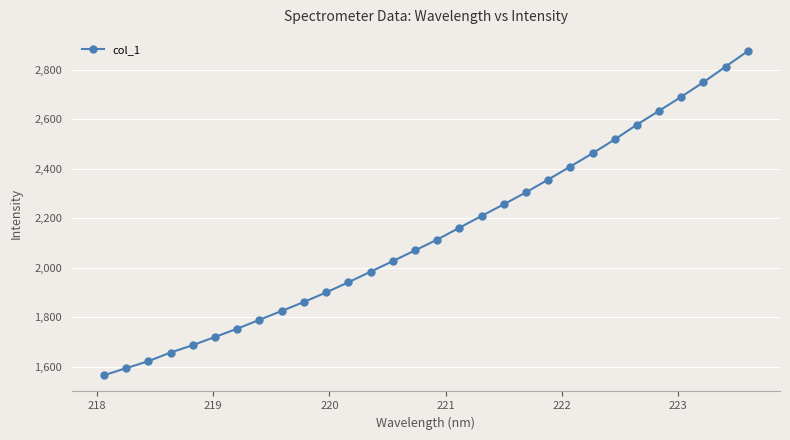

What is the minimum value shown in the chart?

1565.2